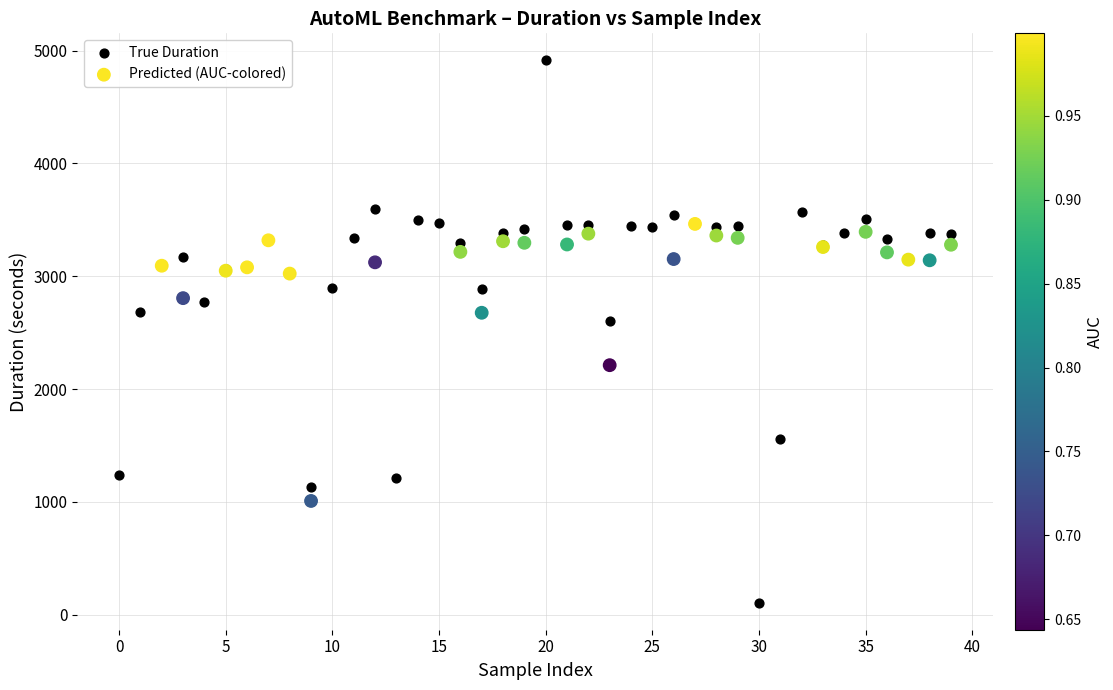

Which series reaches the minimum Y coordinate?

True Duration